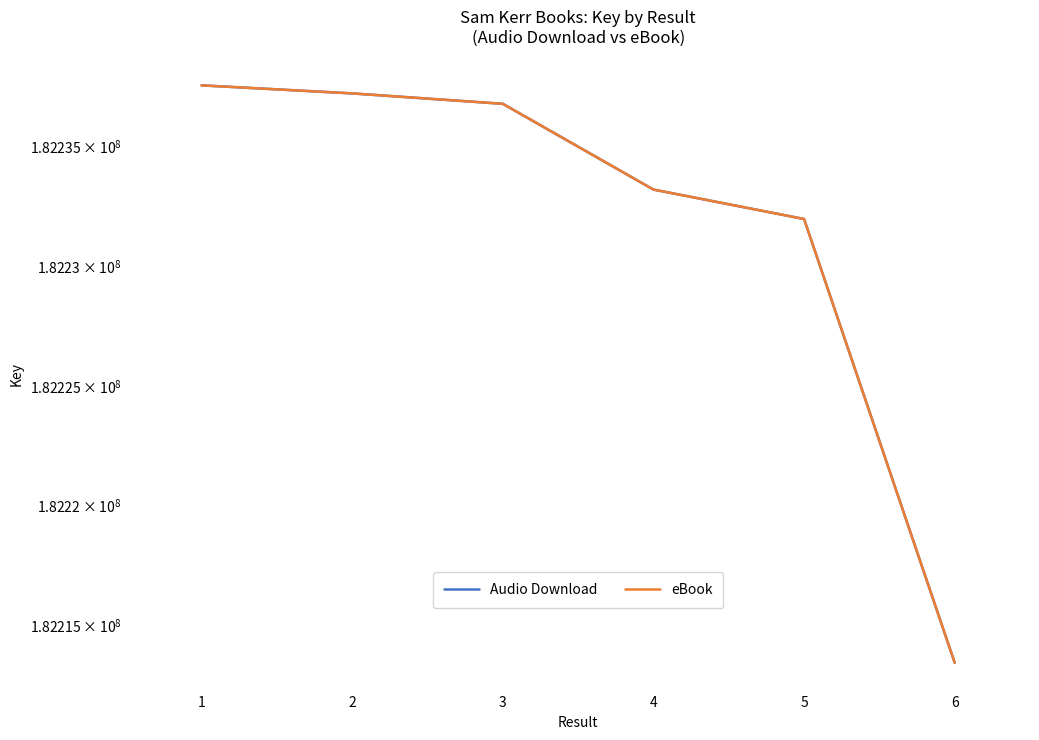

The value of eBook at 5 is 317919609. True or false?

False